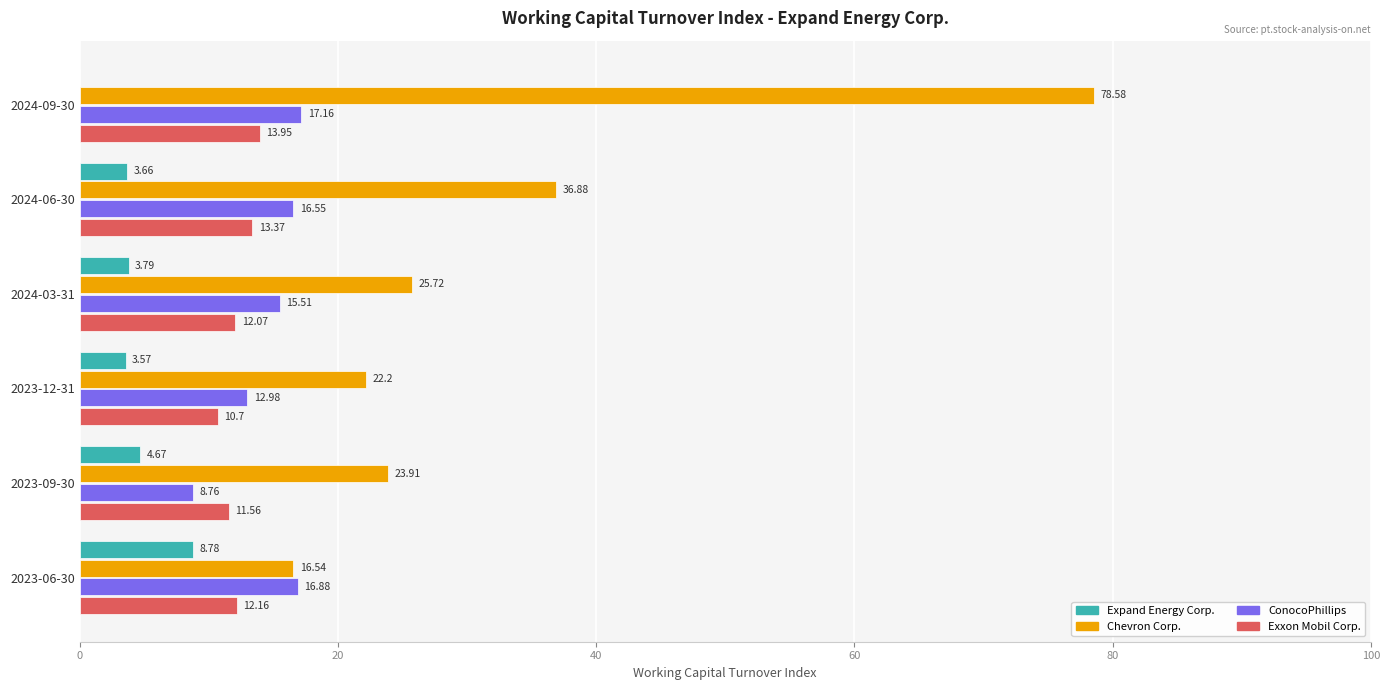

Which series changed the most between 2024-03-31 and 2023-12-31?

Chevron Corp.